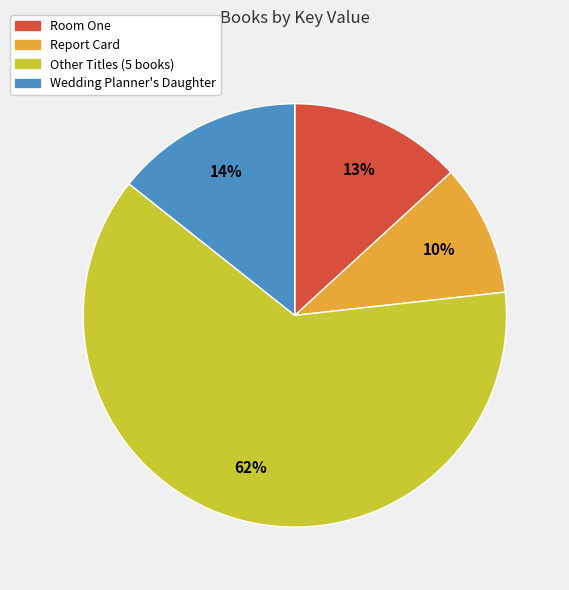

Does any single category account for the majority?

Yes